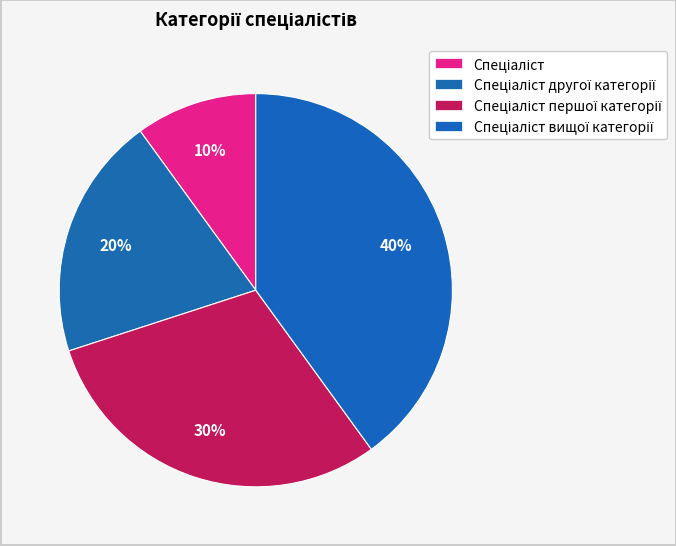

Rank the categories by value from highest to lowest.

Спеціаліст вищої категорії, Спеціаліст першої категорії, Спеціаліст другої категорії, Спеціаліст